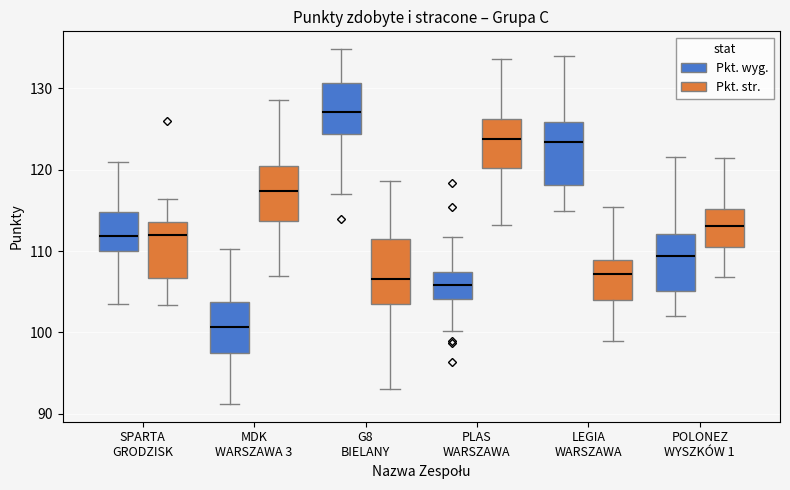

Reading left to right, read every box against the y-axis: the position of its median line, the range the box covers, and the ends of its whiskers. The values are not printed on the chart, so give them approximately, as read against the axis.

SPARTA GRODZISK (Pkt. wyg.): median 112, box 110 to 115, whiskers 103 to 121
SPARTA GRODZISK (Pkt. str.): median 112, box 107 to 114, whiskers 103 to 116
MDK WARSZAWA 3 (Pkt. wyg.): median 101, box 97 to 104, whiskers 91 to 110
MDK WARSZAWA 3 (Pkt. str.): median 117, box 114 to 120, whiskers 107 to 129
G8 BIELANY (Pkt. wyg.): median 127, box 124 to 131, whiskers 117 to 135
G8 BIELANY (Pkt. str.): median 107, box 104 to 112, whiskers 93 to 119
PLAS WARSZAWA (Pkt. wyg.): median 106, box 104 to 107, whiskers 100 to 112
PLAS WARSZAWA (Pkt. str.): median 124, box 120 to 126, whiskers 113 to 134
LEGIA WARSZAWA (Pkt. wyg.): median 123, box 118 to 126, whiskers 115 to 134
LEGIA WARSZAWA (Pkt. str.): median 107, box 104 to 109, whiskers 99 to 115
POLONEZ WYSZKÓW 1 (Pkt. wyg.): median 109, box 105 to 112, whiskers 102 to 122
POLONEZ WYSZKÓW 1 (Pkt. str.): median 113, box 110 to 115, whiskers 107 to 121